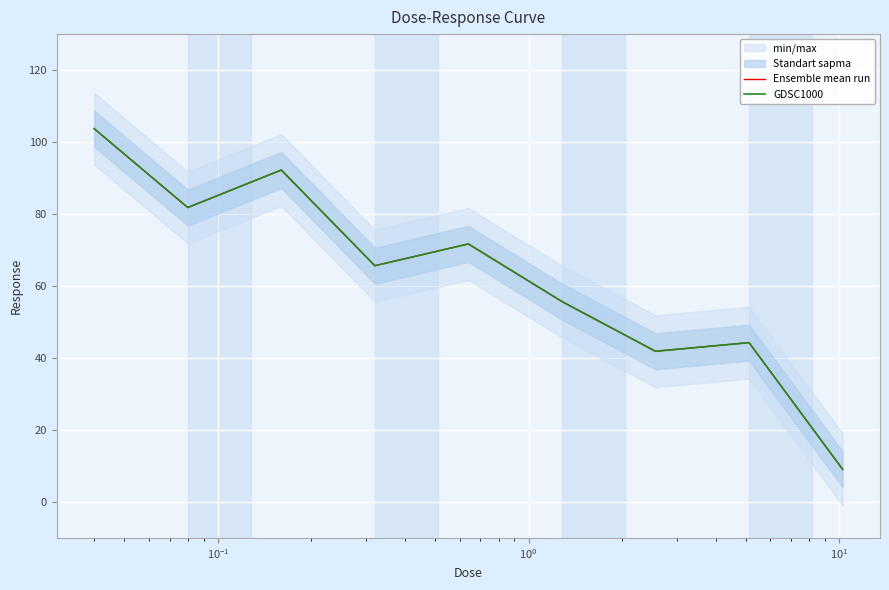

How many values in the Ensemble mean run series exceed 65?

5